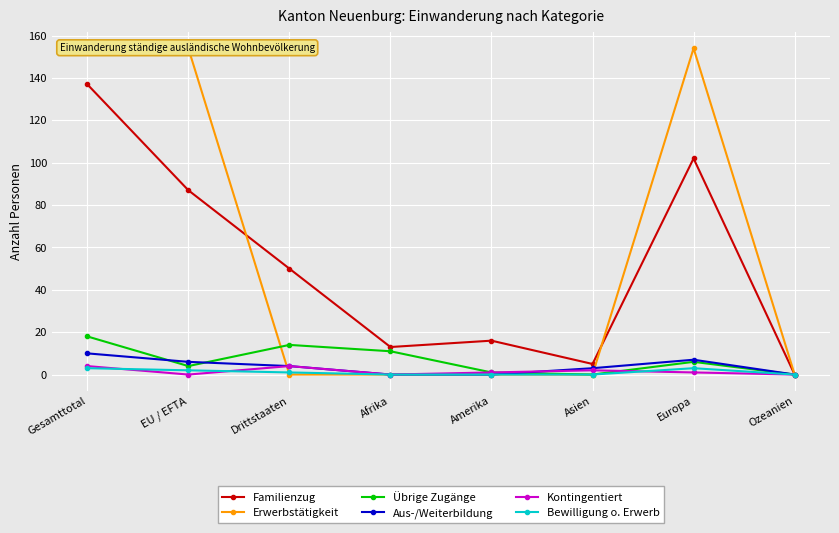

What position from the left is Gesamttotal?

1